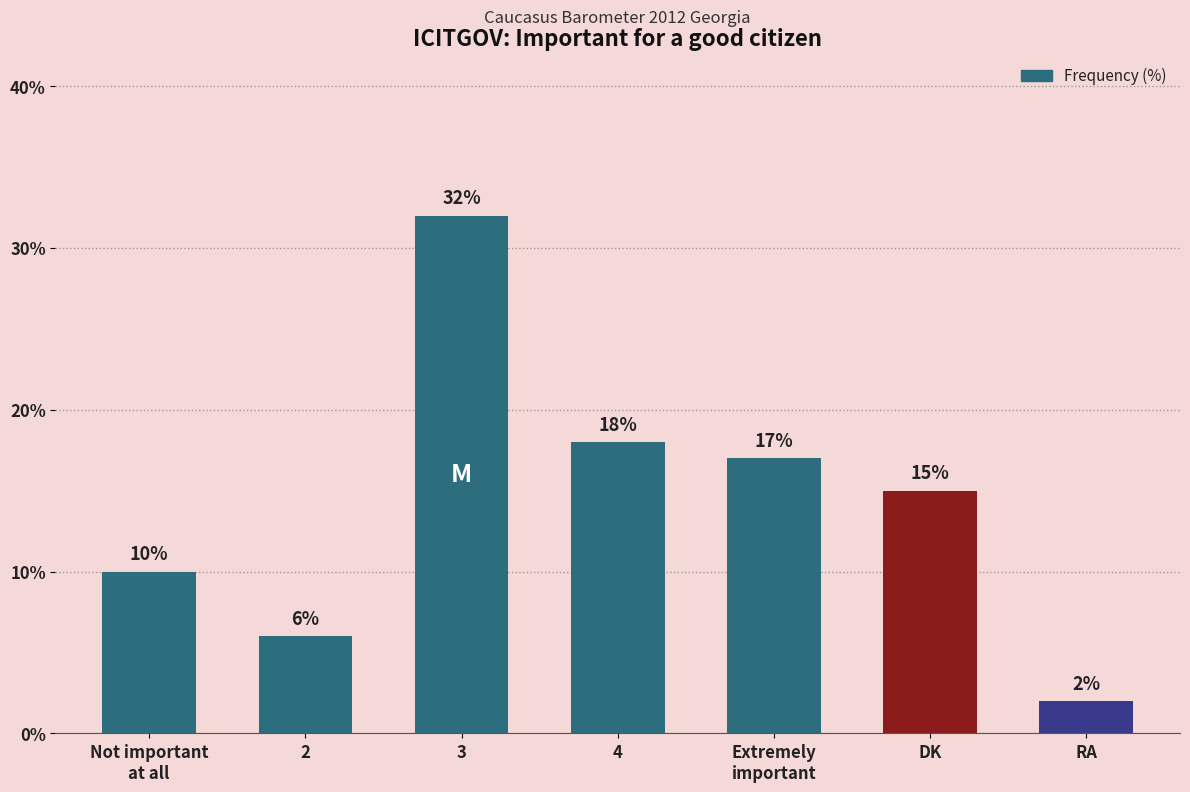

List the labels in order of value, largest first.

3, 4, Extremely
important, DK, Not important
at all, 2, RA